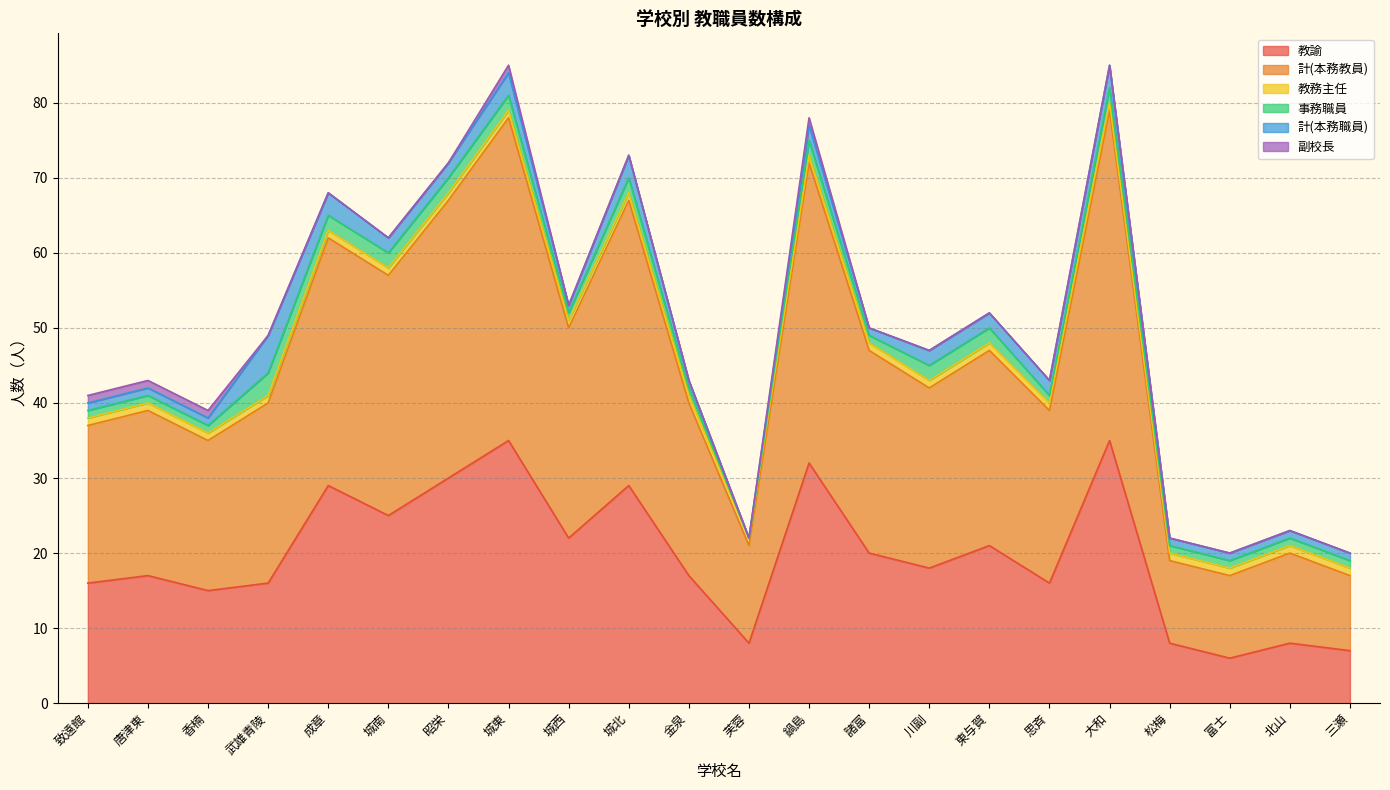

What is the lowest value of the 計(本務教員) series?

10